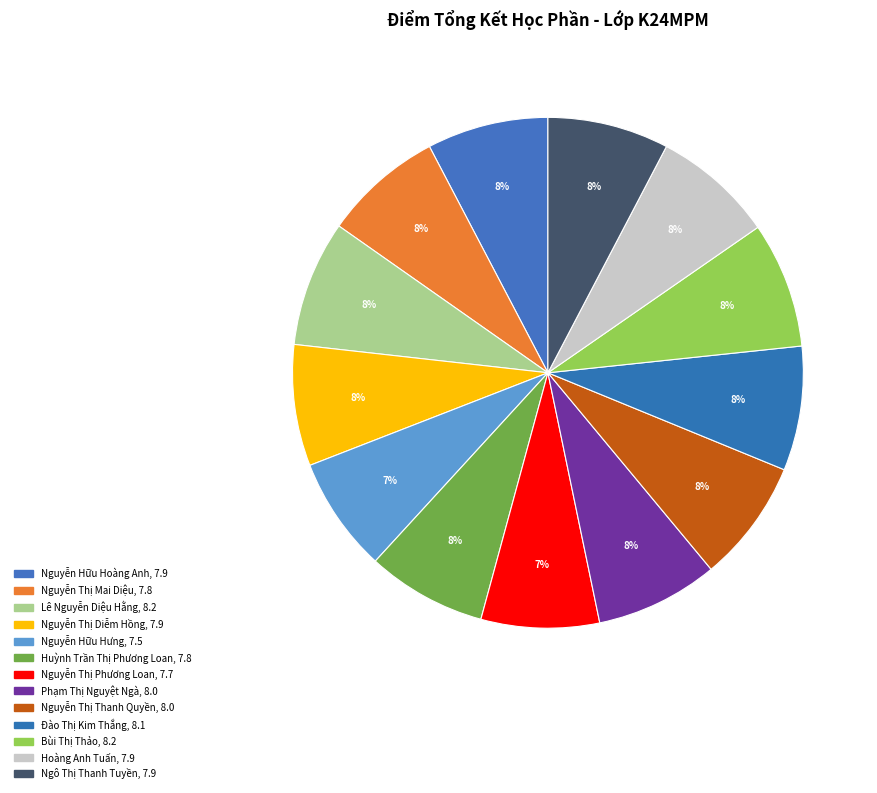

How many segments does this pie chart have?

13